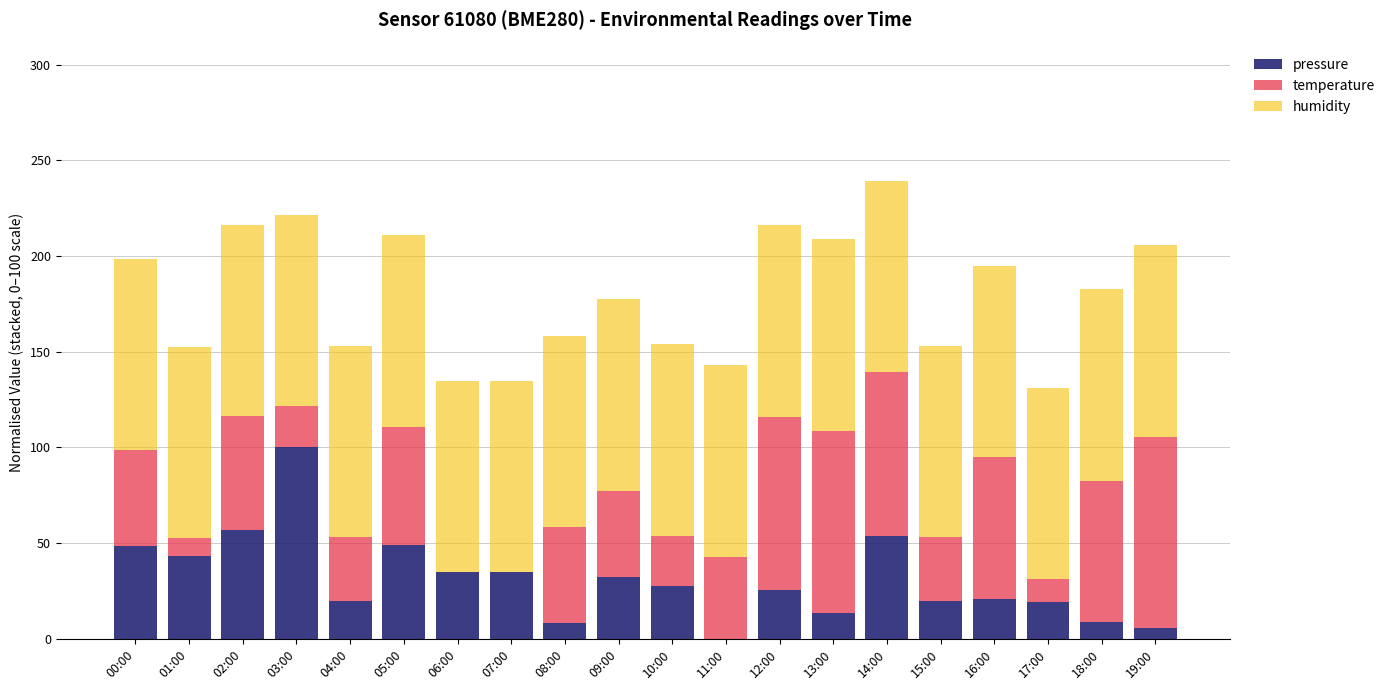

What is the total value across all series at 03:00?

221.4